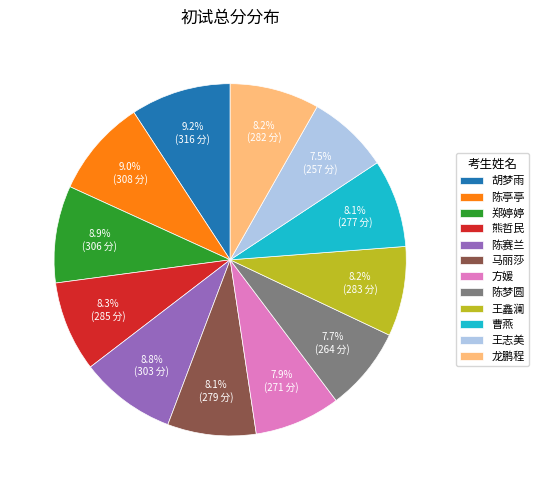

What percentage do 陈赛兰 and 陈亭亭 together represent?

17.8%